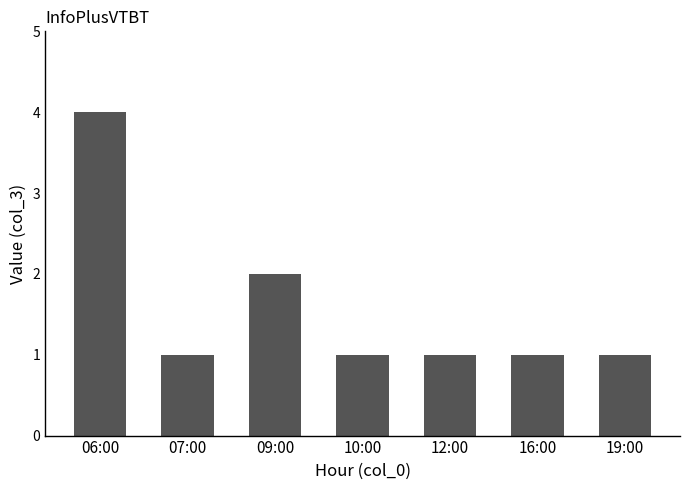

Are the bars grouped side by side (vs. stacked)?

No